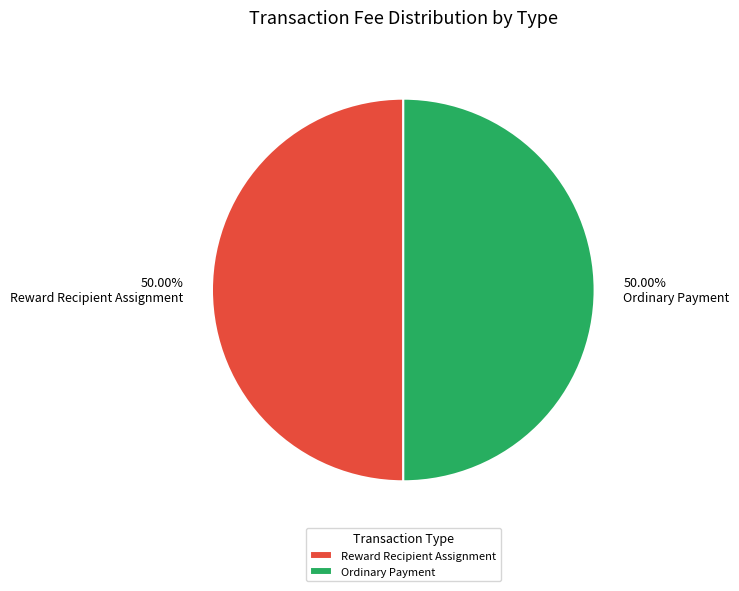

How many segments does this pie chart have?

2